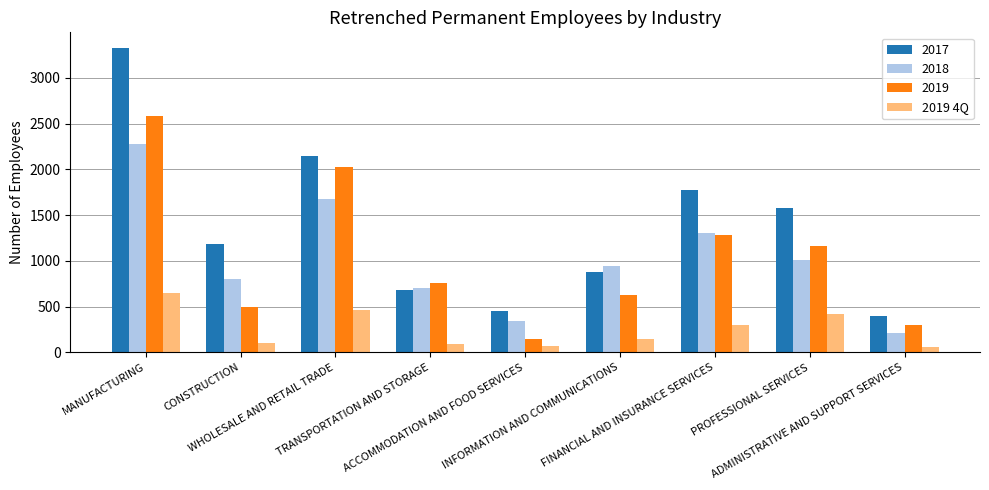

Which series has the largest total across all categories?

2017